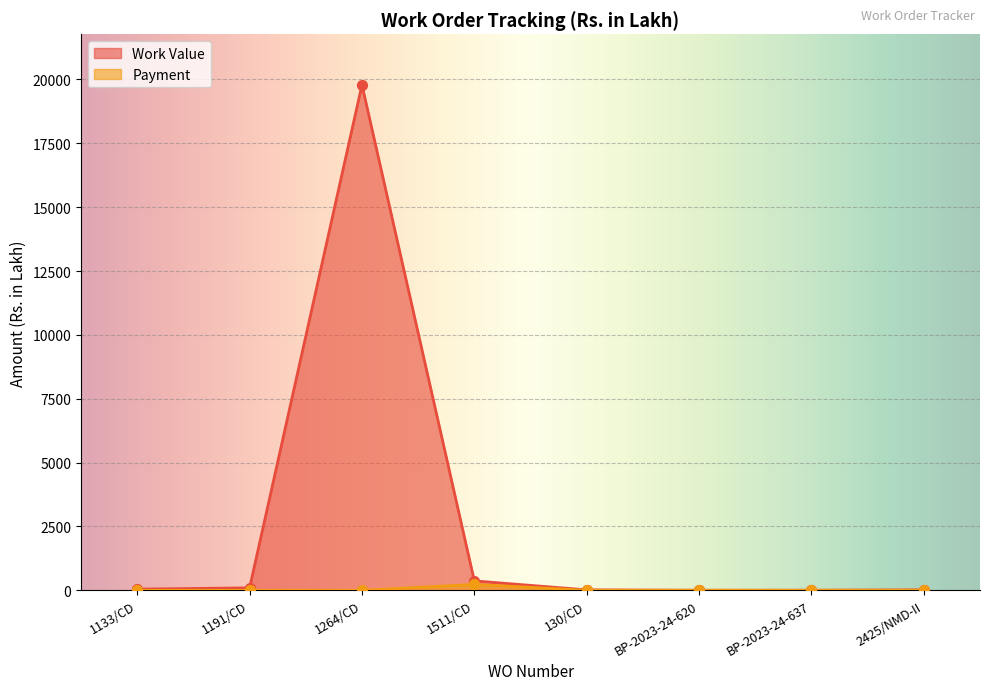

What is the total value across all series at 2425/NMD-II?

24.2